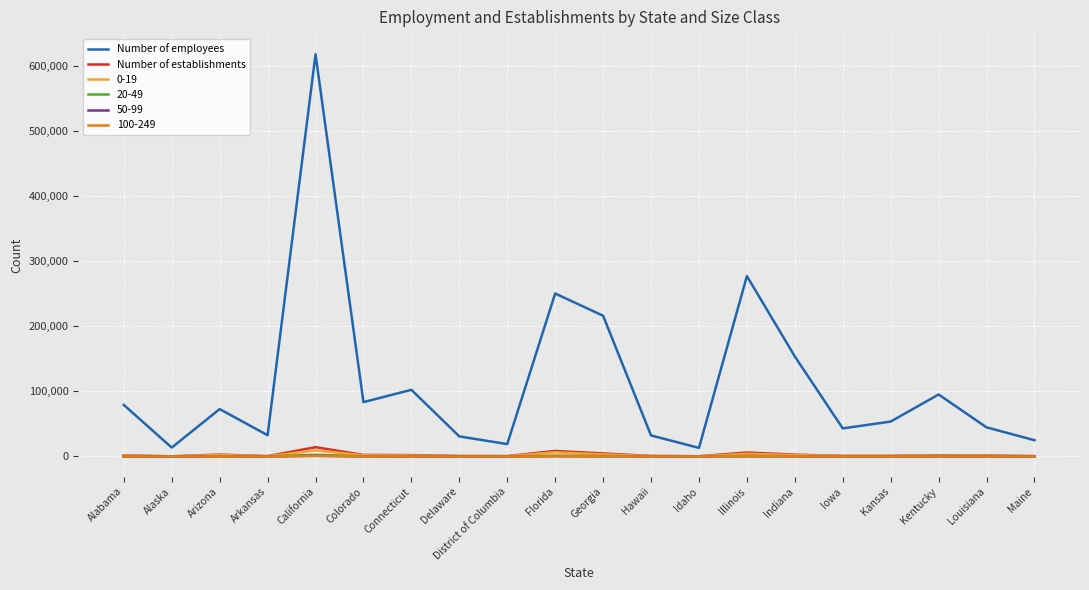

What is the difference between the Number of establishments values at District of Columbia and Kentucky?

1230